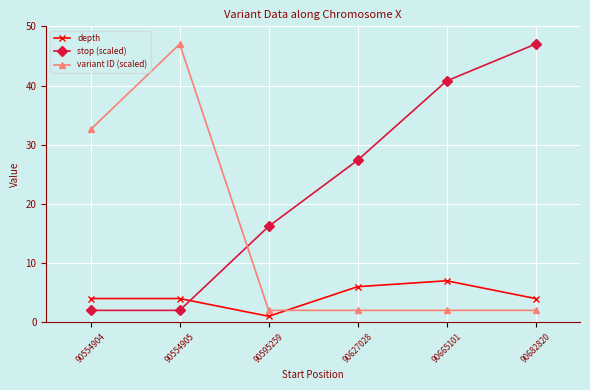

Rank the series by their average value, from lowest to highest.

depth, variant ID (scaled), stop (scaled)